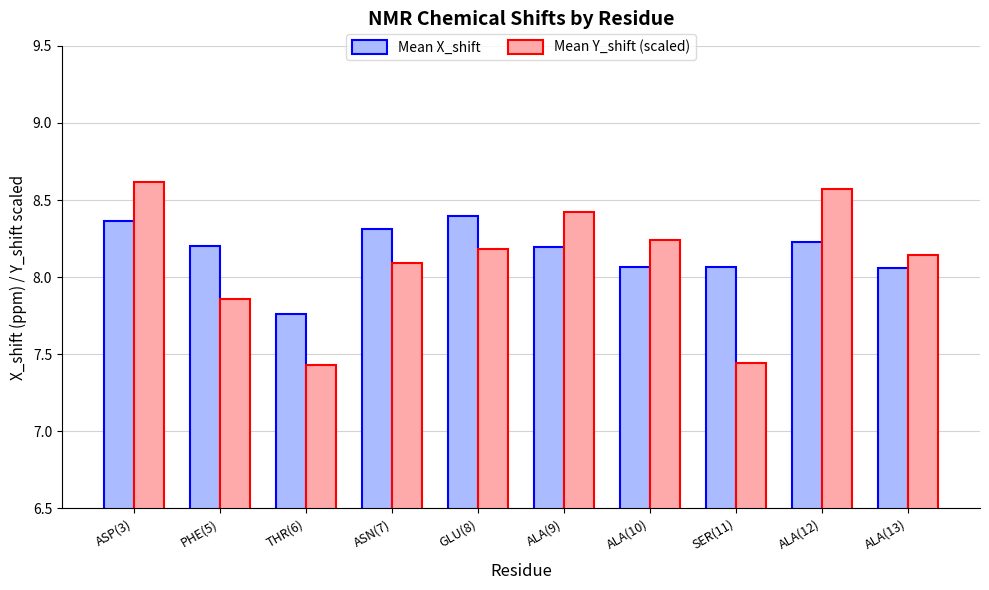

True or false: Mean Y_shift (scaled) has a value of 8.4 at ALA(9).

True